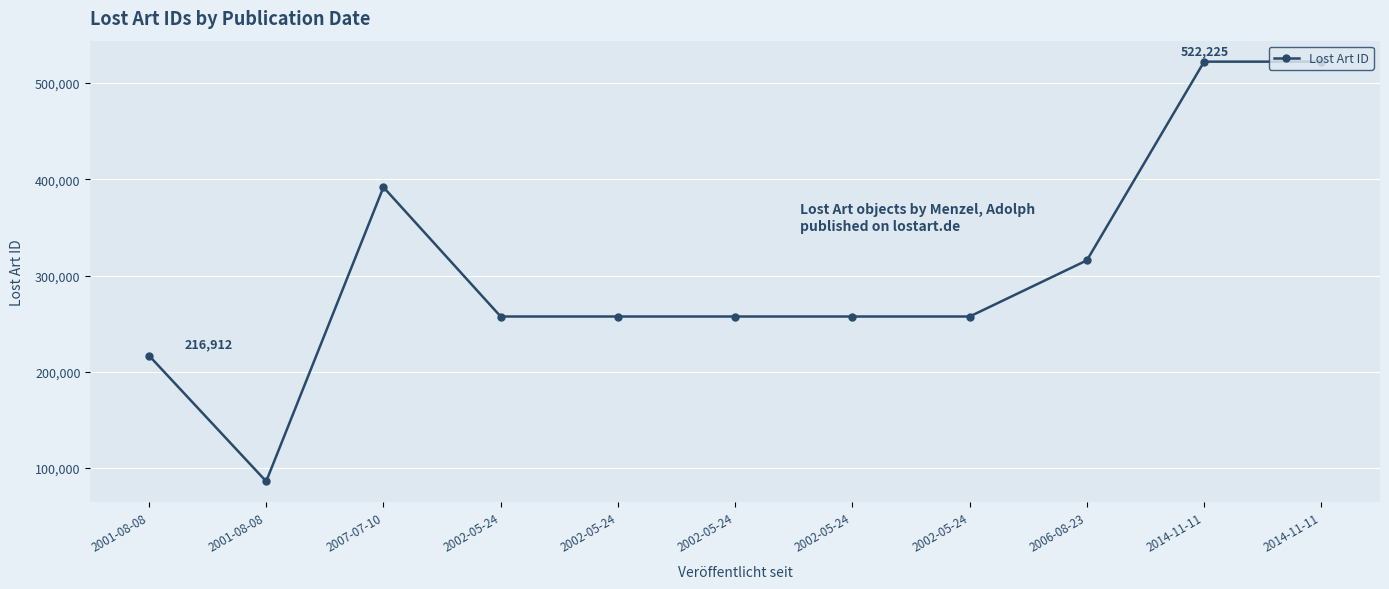

What is the label of the 1st point from the left?

2001-08-08